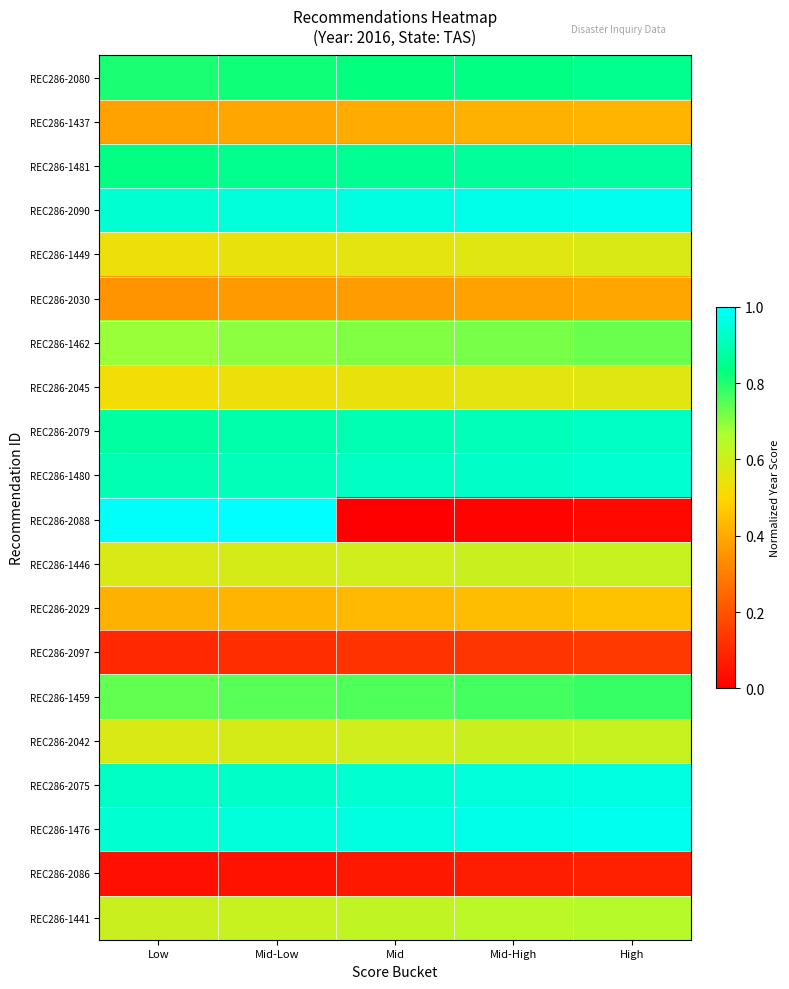

Which series has the largest range (max minus min)?

REC286-2088